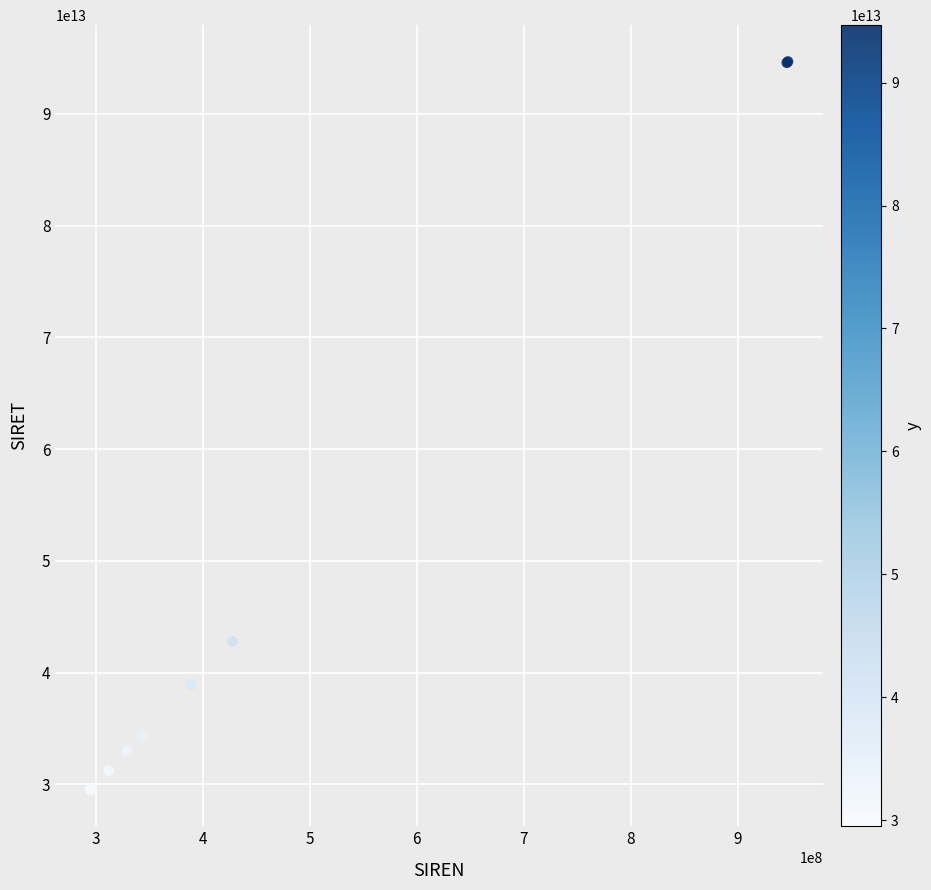

What Y value in the scatter plot is closest to 62085664900017?

42784487300013